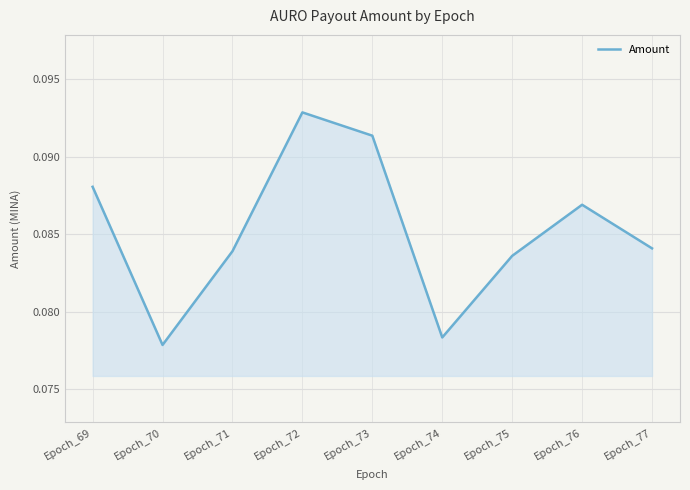

Which category has the highest value across all series?

Epoch_72